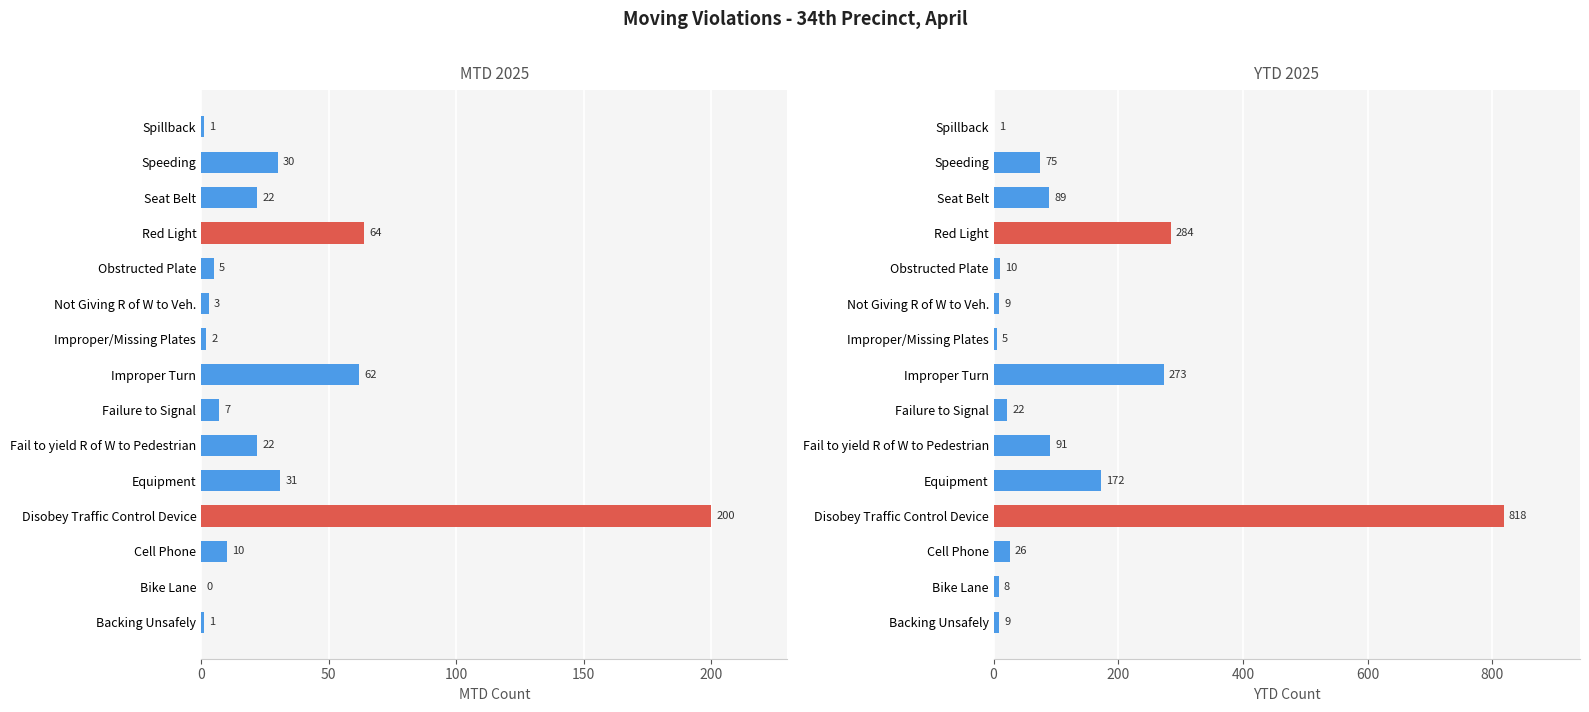

What is the difference between the YTD 2025 values at Improper Turn and Seat Belt?

184